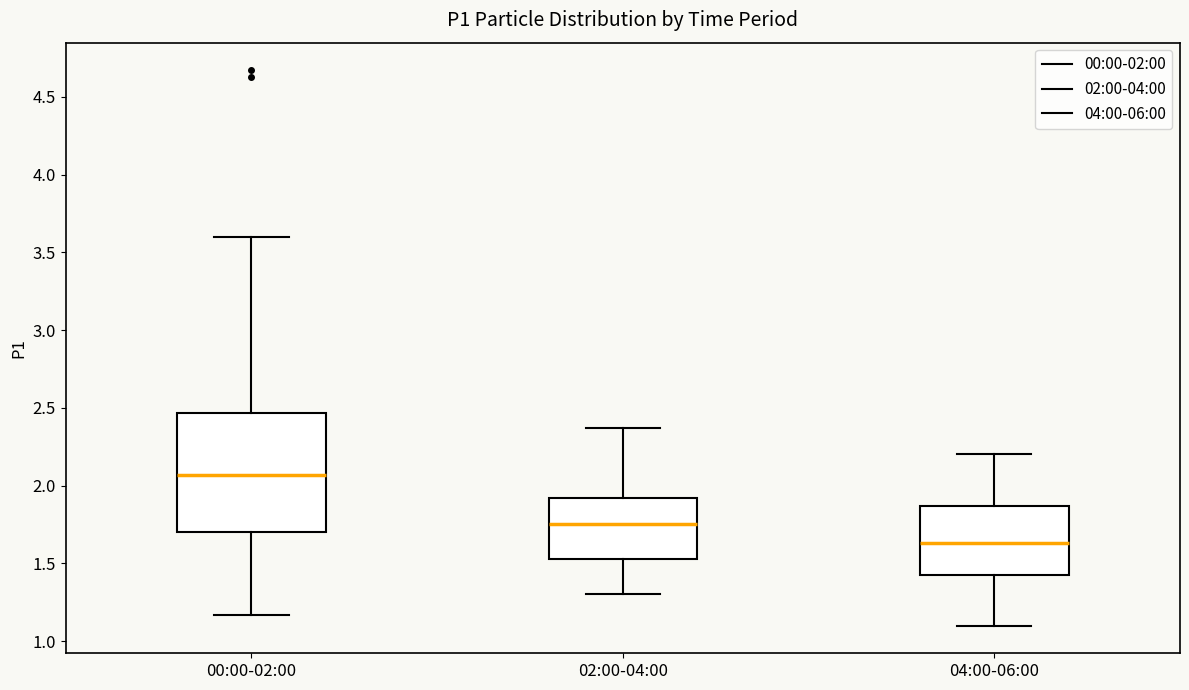

Reading left to right, transcribe this box plot: for each box, give where its median line is, the range the box spans, and where its two whiskers end, as read against the y-axis. The values are not printed on the chart, so give them approximately, as read against the axis.

00:00-02:00: median 2.05, box 1.70 to 2.45, whiskers 1.15 to 3.60
02:00-04:00: median 1.75, box 1.55 to 1.90, whiskers 1.30 to 2.35
04:00-06:00: median 1.65, box 1.40 to 1.85, whiskers 1.10 to 2.20